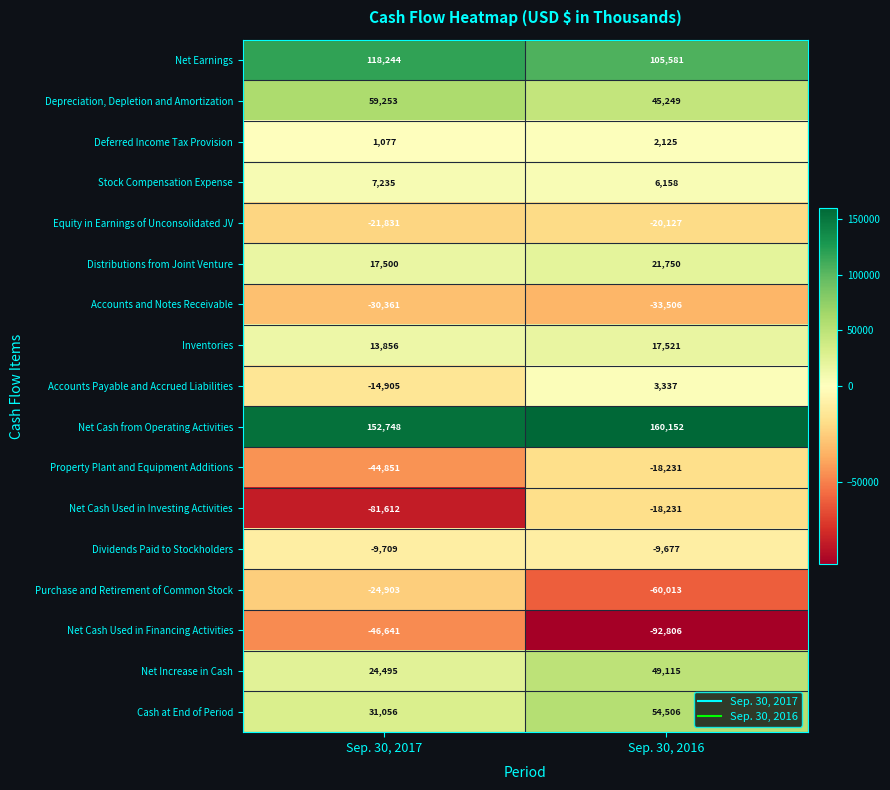

At how many categories does at least one series exceed 101145?

2